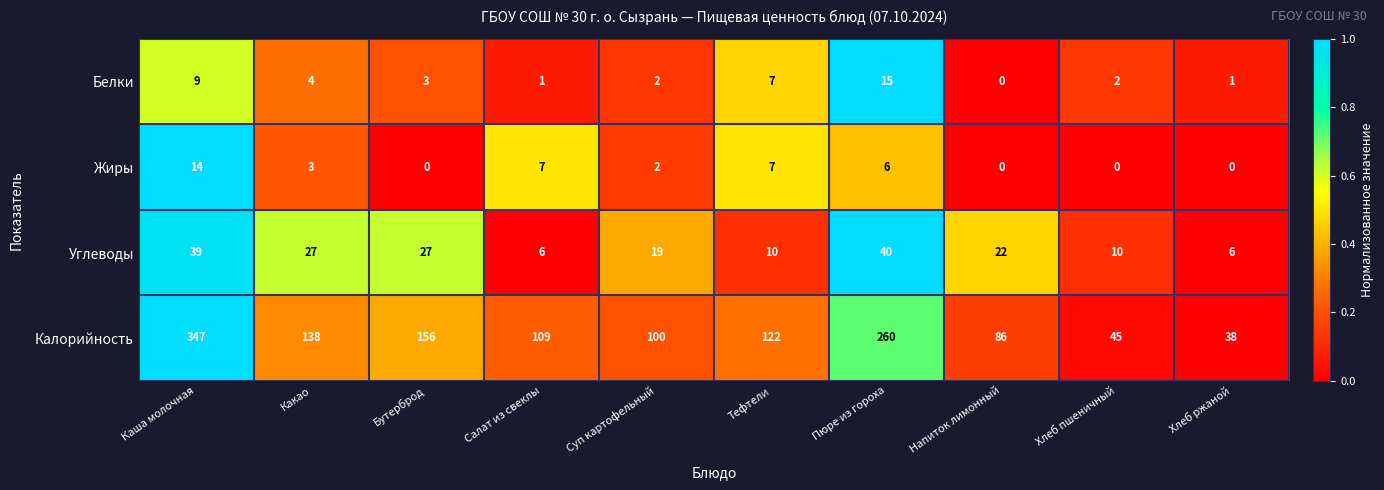

Read the Калорийность value at Напиток лимонный, to the nearest 10.

90